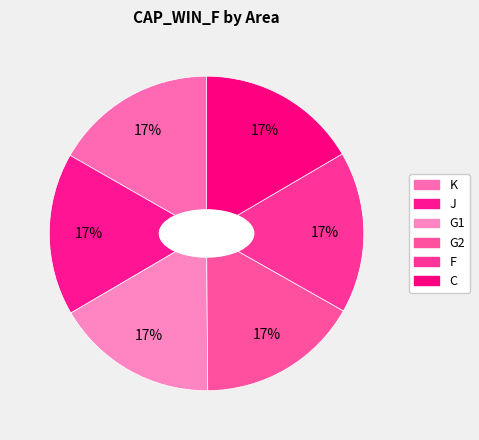

Count the number of slices in the pie.

6